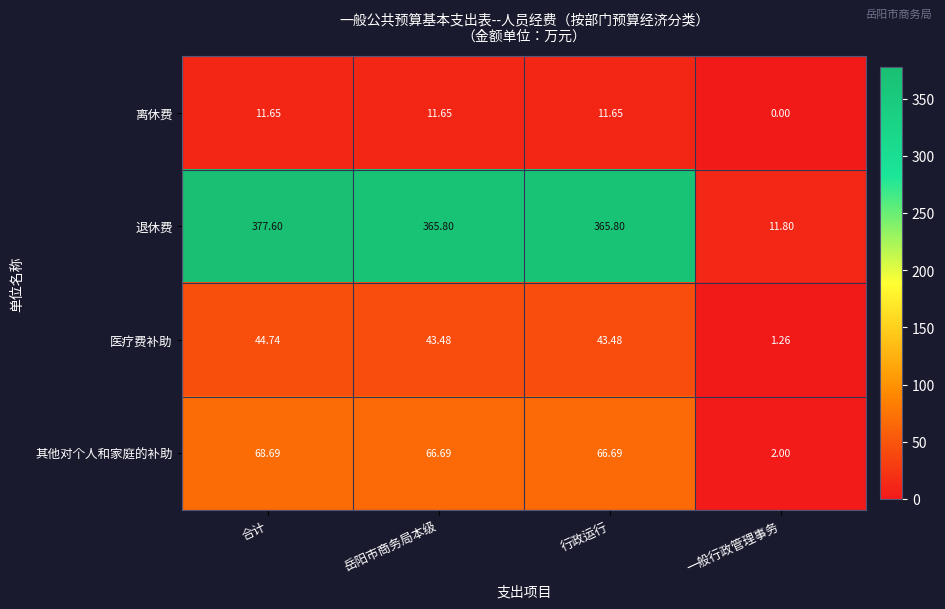

Which series has the widest spread of values?

退休费